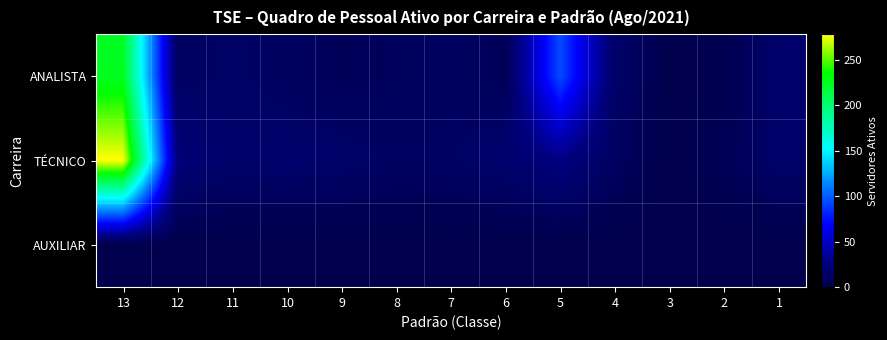

How many distinct data groups are displayed?

3